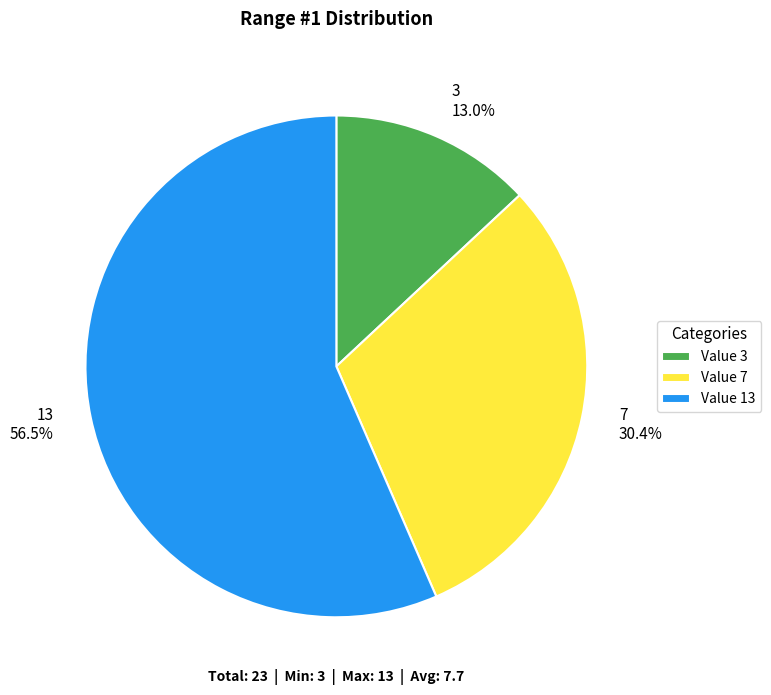

Between 7 and 3, which is larger?

7